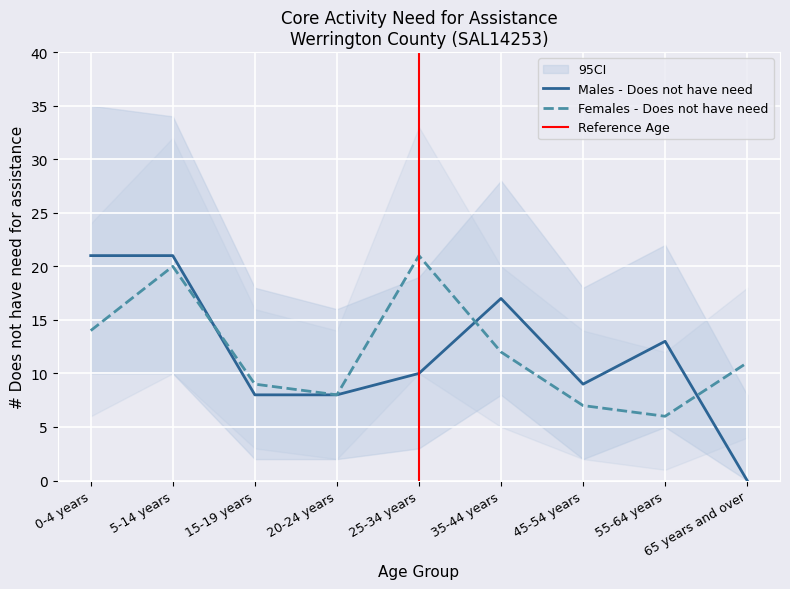

What is the sum of the Males - Does not have need values at 15-19 years and 25-34 years?

18